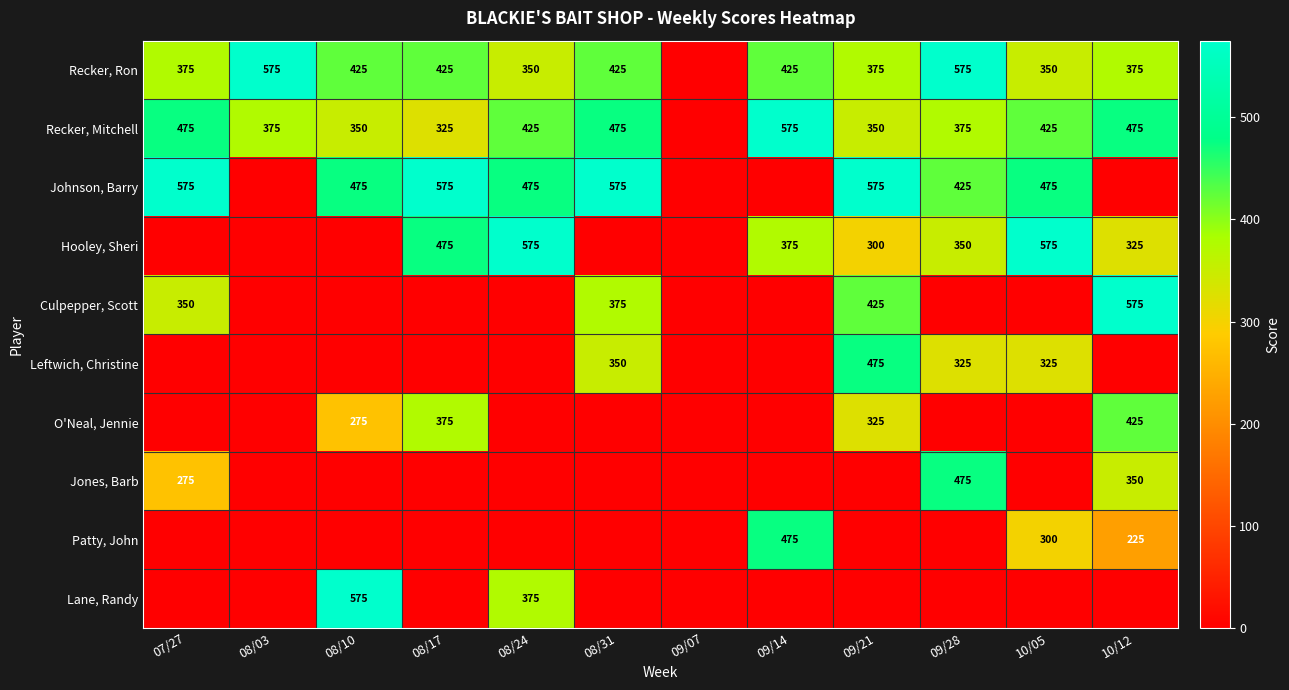

The O'Neal, Jennie series shows 90 at 08/10. True or false?

False